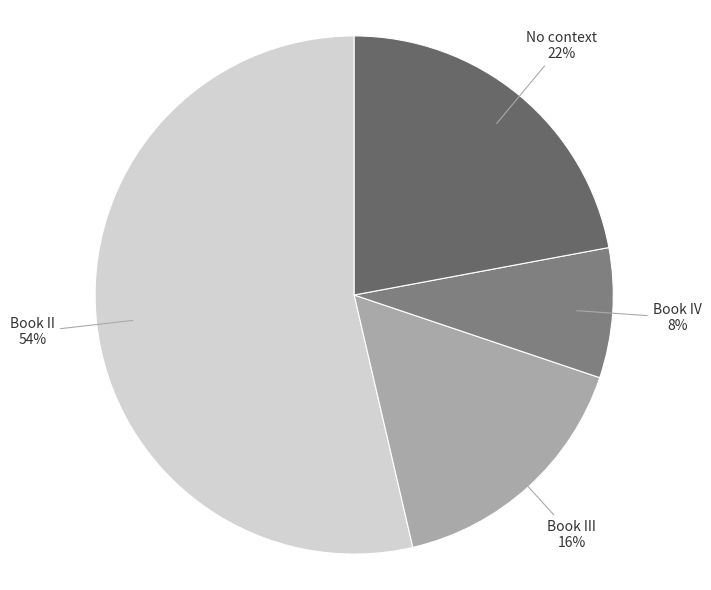

Does any single category account for the majority?

Yes